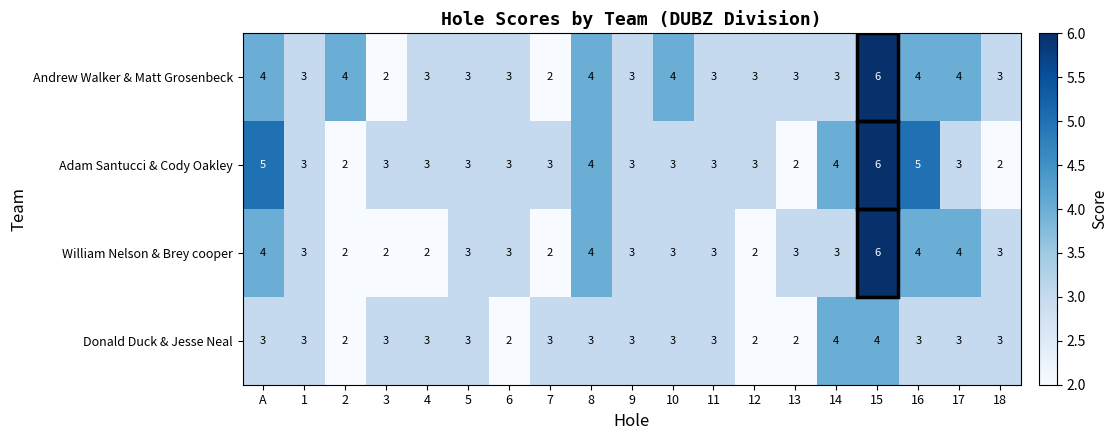

What value does the Andrew Walker & Matt Grosenbeck series have at 5?

3